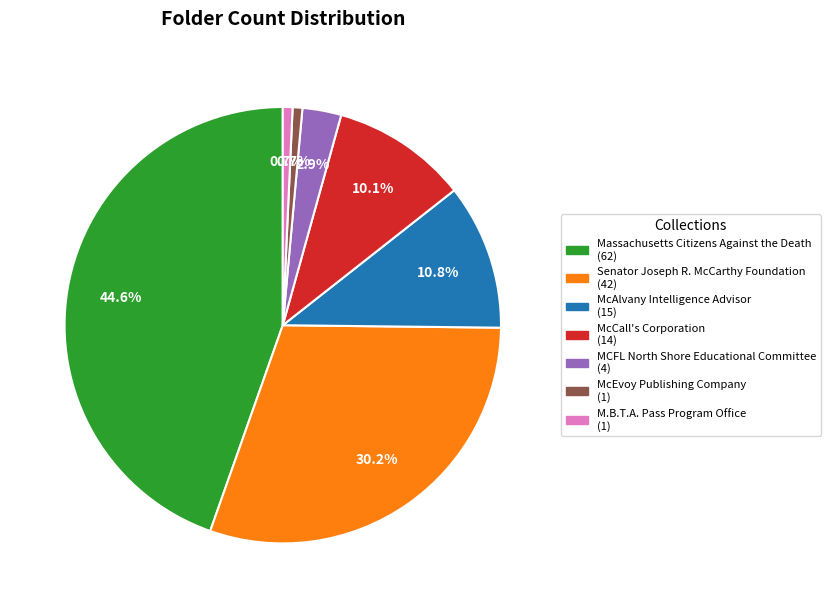

Does Senator Joseph R. McCarthy Foundation account for over 50% of the chart?

No